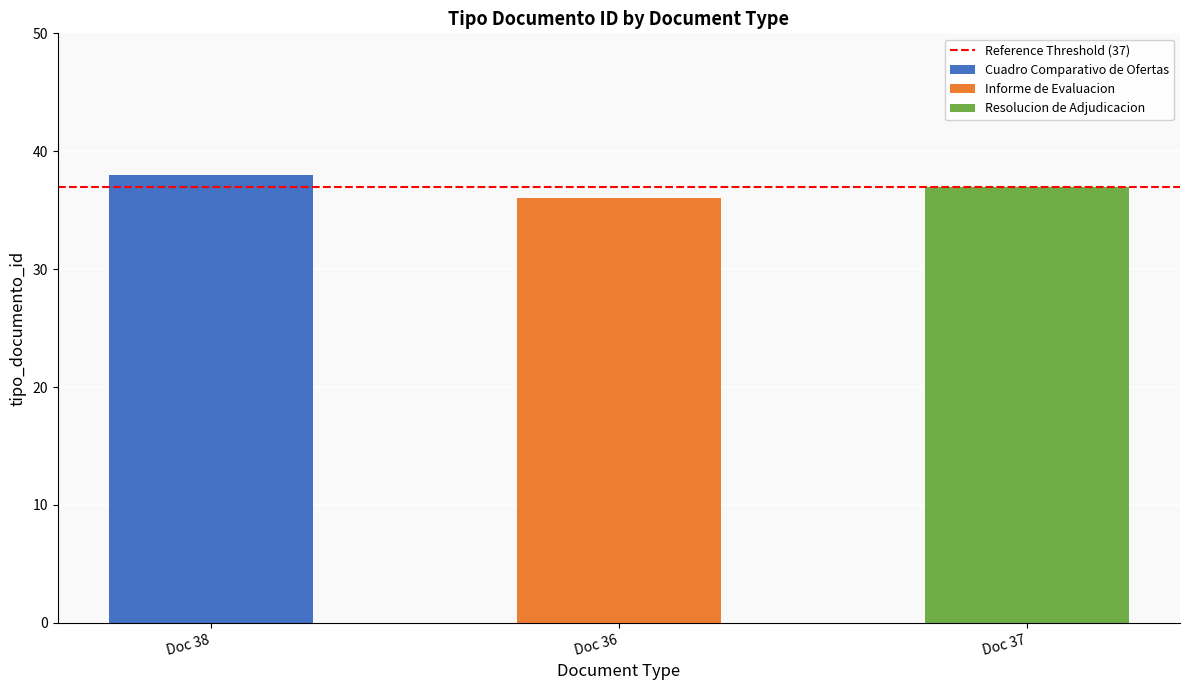

Reading left to right, list all the values displayed in this chart.

Cuadro Comparativo de Ofertas=38	Informe de Evaluacion=36	Resolucion de Adjudicacion=37